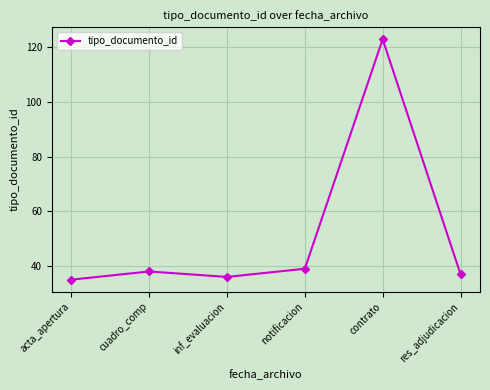

Which has a higher value, res_adjudicacion or cuadro_comp?

cuadro_comp